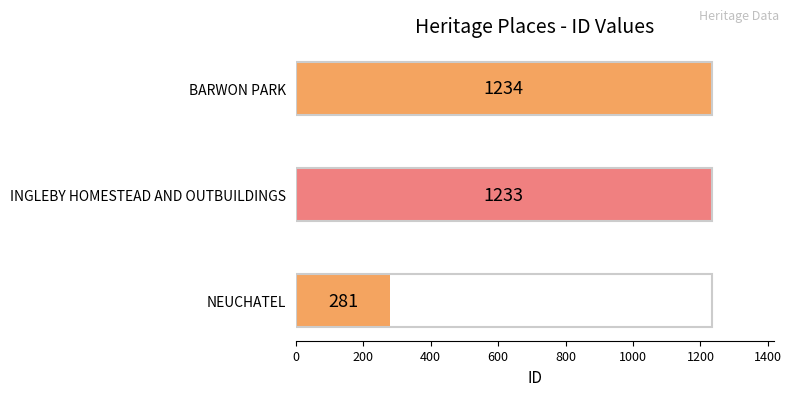

List the labels in order of value, largest first.

BARWON PARK, INGLEBY HOMESTEAD AND OUTBUILDINGS, NEUCHATEL